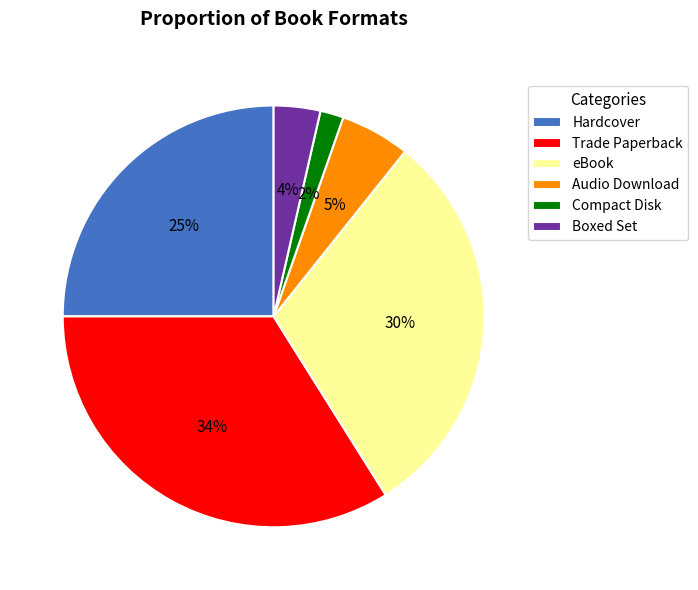

To the nearest percent, what is the difference between the largest and smallest slice percentages?

32%